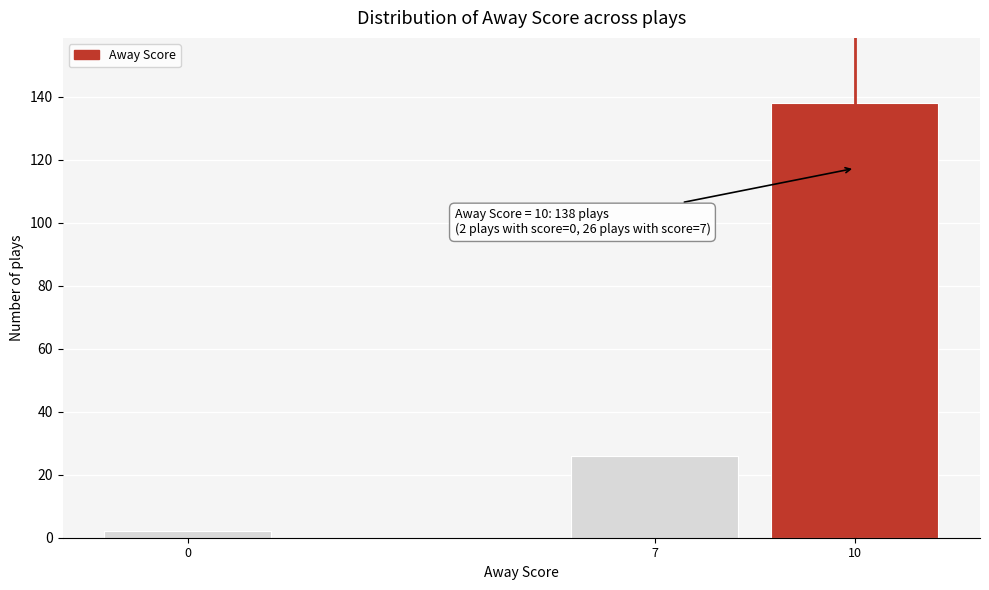

Reading left to right, extract all data points from this chart.

0=2	7=26	10=138